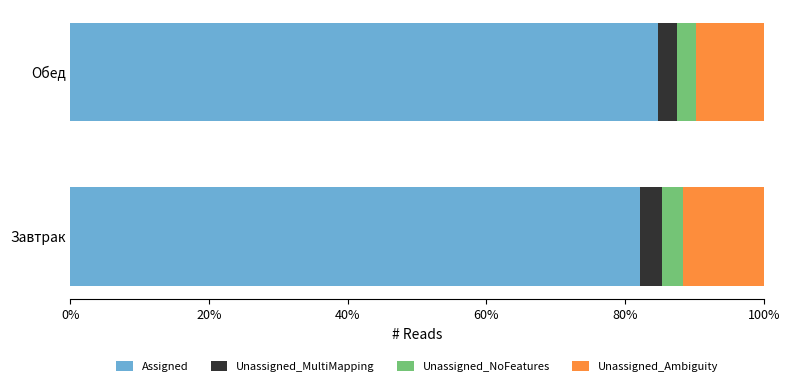

What is the lowest value of the Assigned series?

82.2